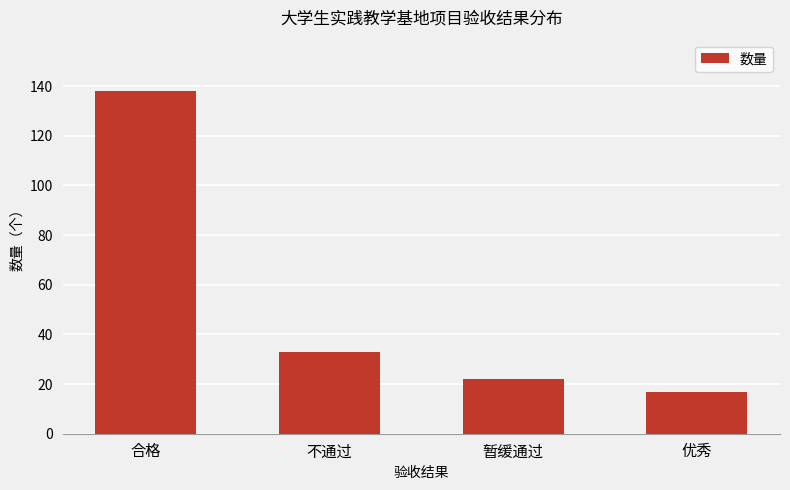

Rank the categories by value from highest to lowest.

合格, 不通过, 暂缓通过, 优秀